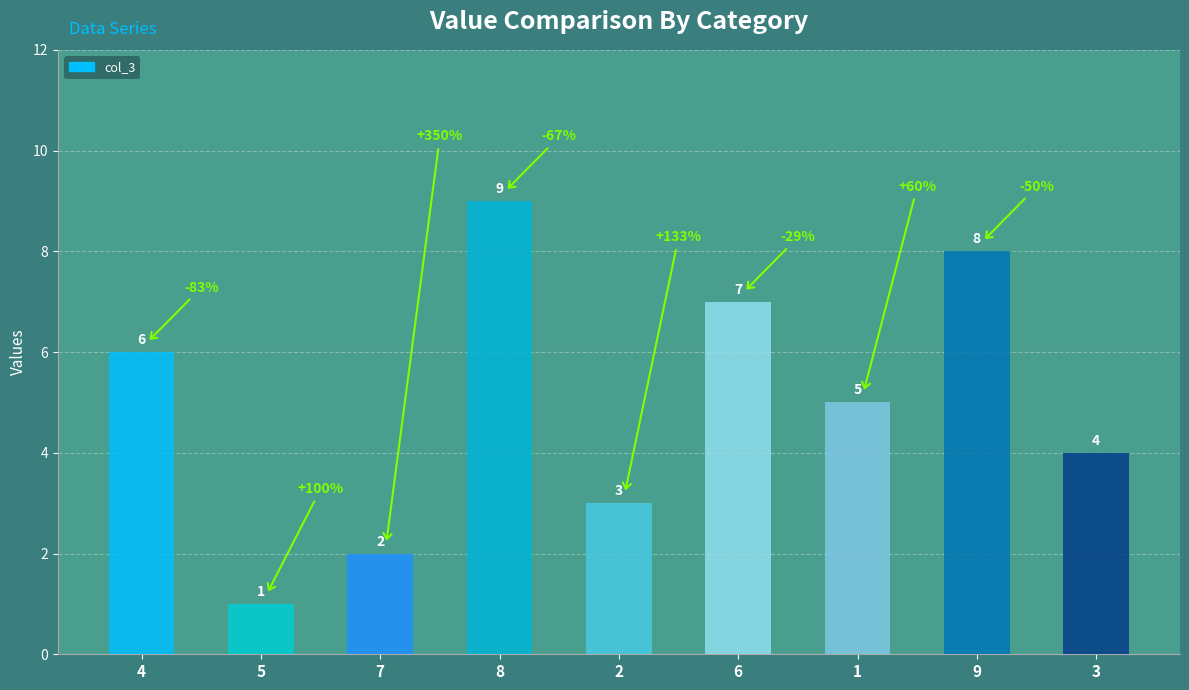

How many data points does each series have?

9